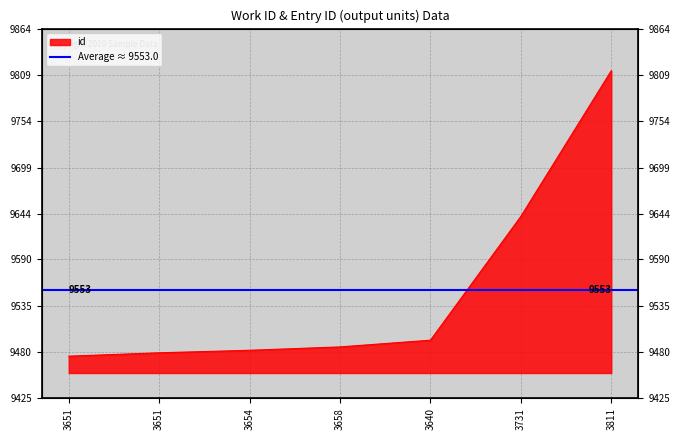

What is the average value?

9553